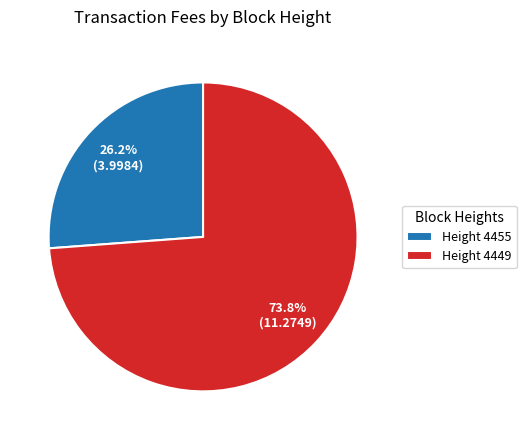

Rank the categories by value from highest to lowest.

Height 4449, Height 4455